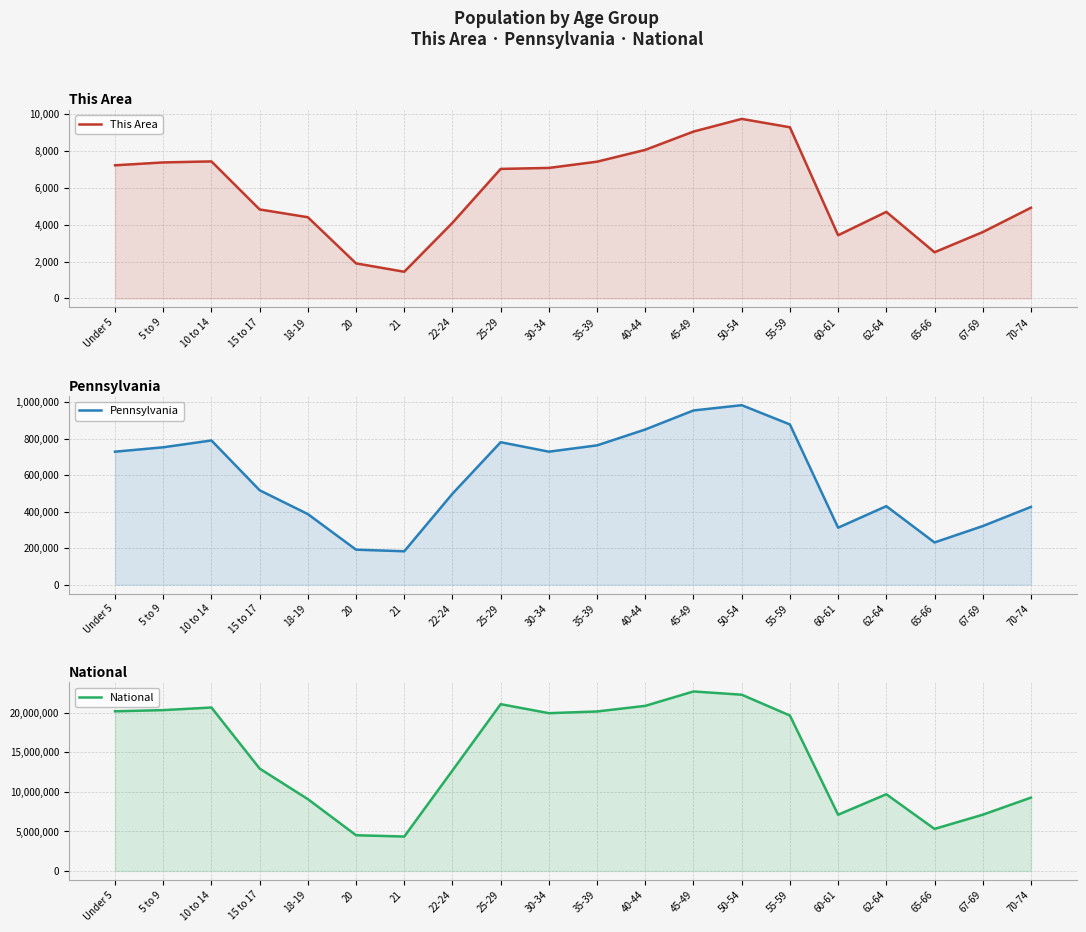

Which category has the lowest value in the Pennsylvania series?

21